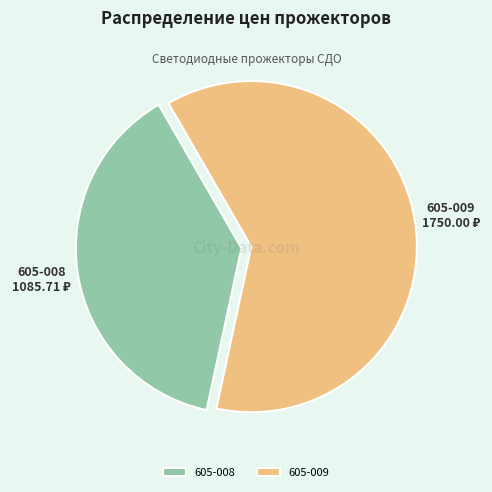

Rank the categories by value from highest to lowest.

605-009, 605-008